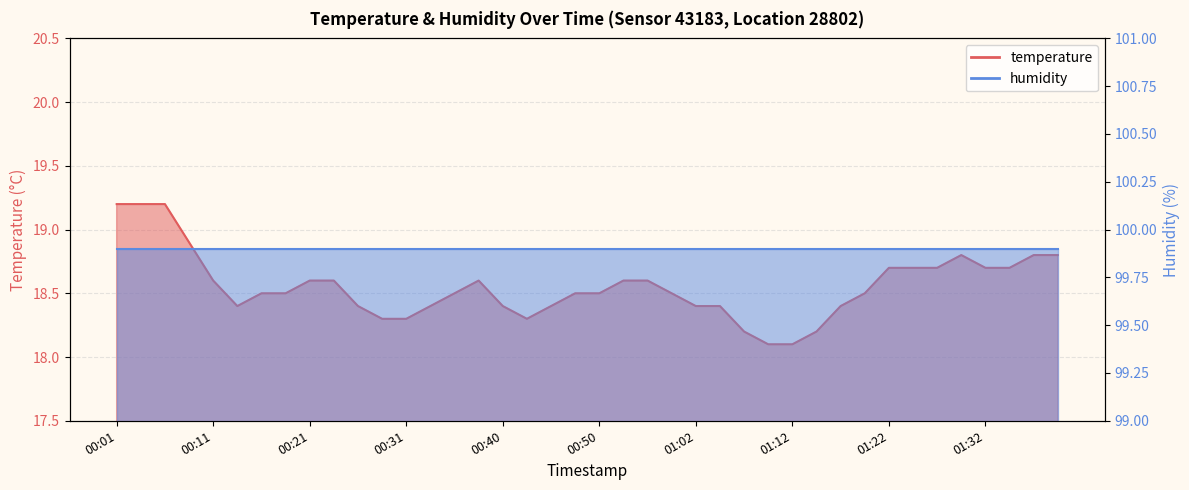

Between 00:06 and 00:52, which is larger?

00:06